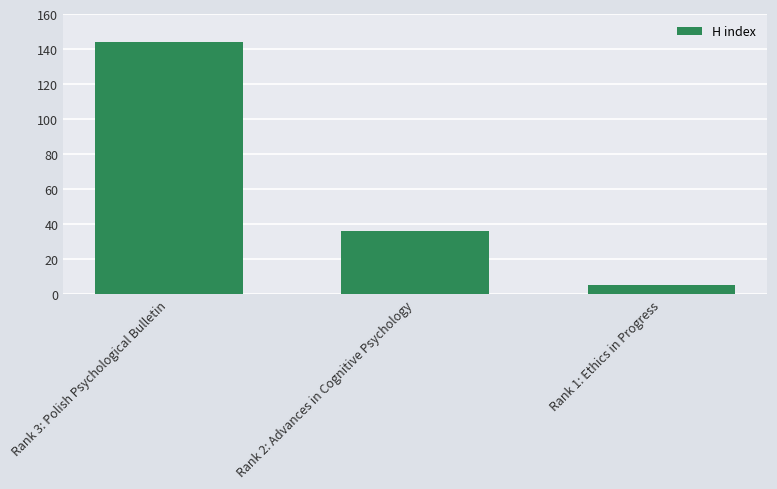

Is it true that the value at Rank 2: Advances in Cognitive Psychology is 10?

False